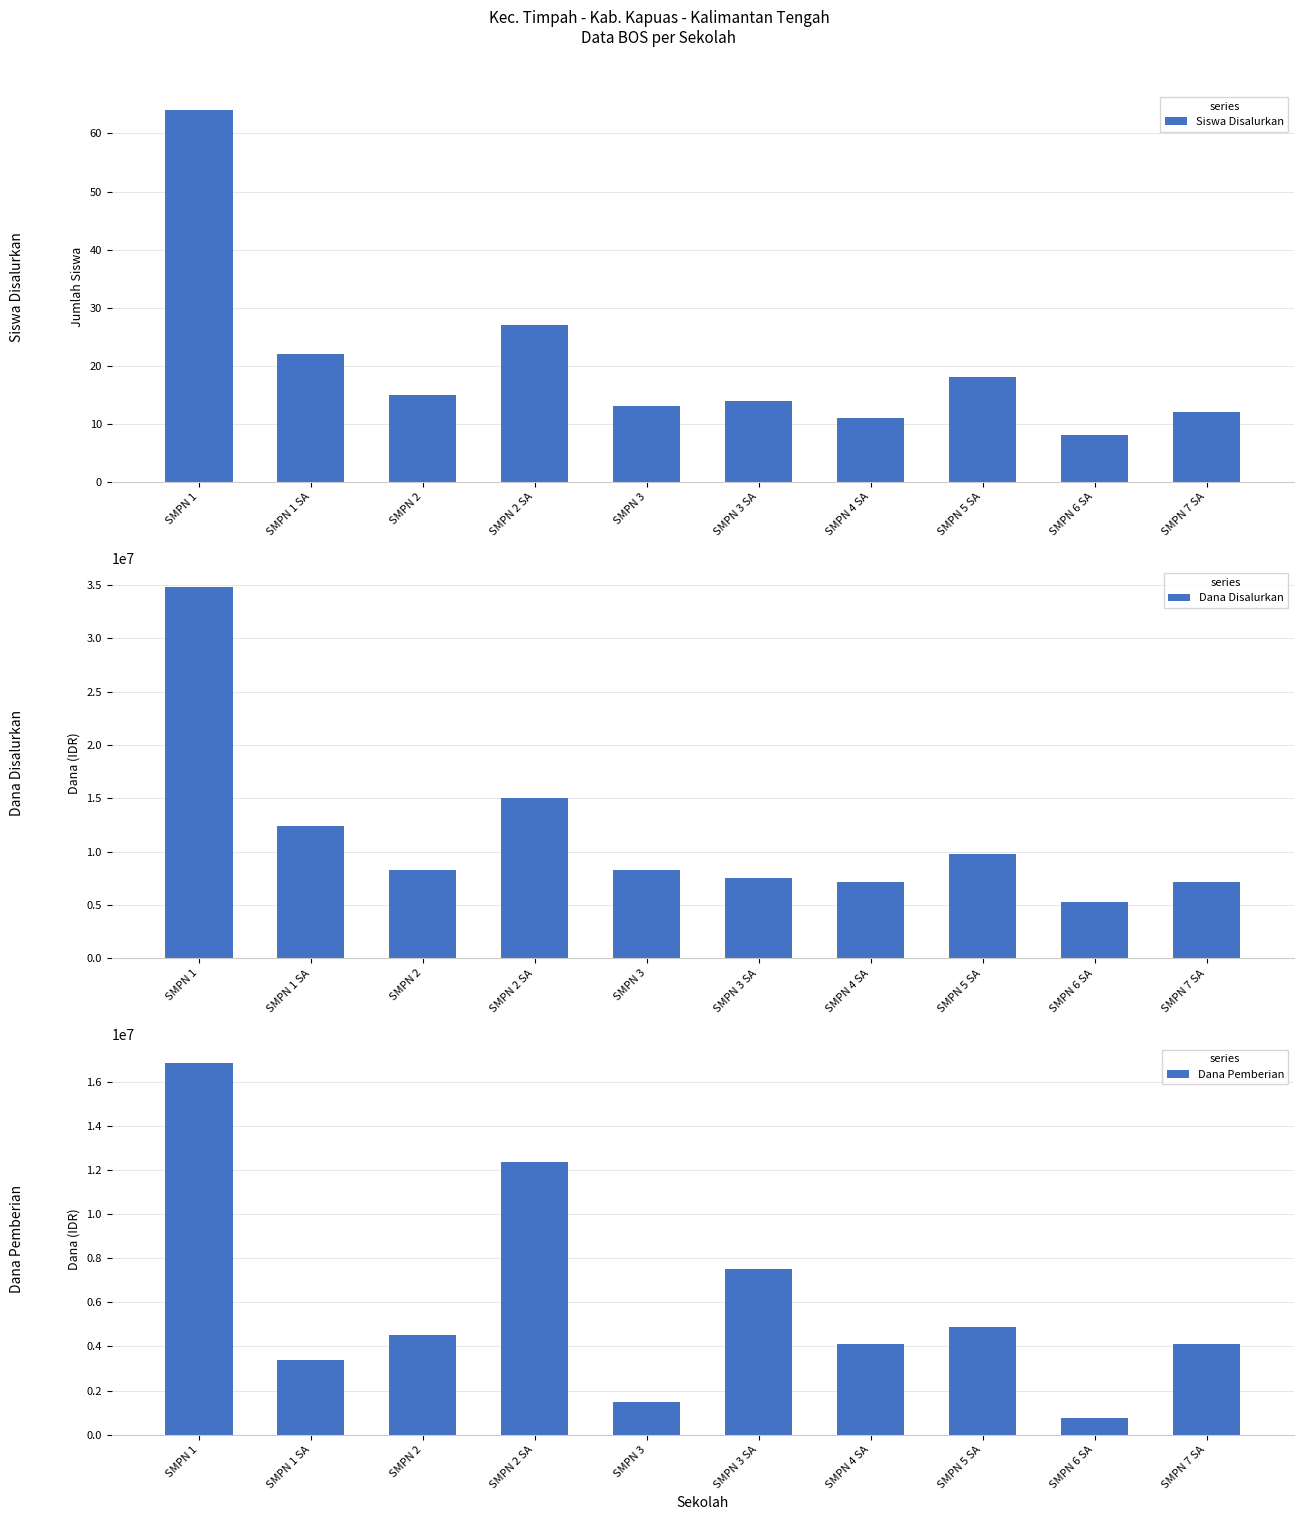

Is it true that Dana Disalurkan equals 7500000 at SMPN 3 SA?

True